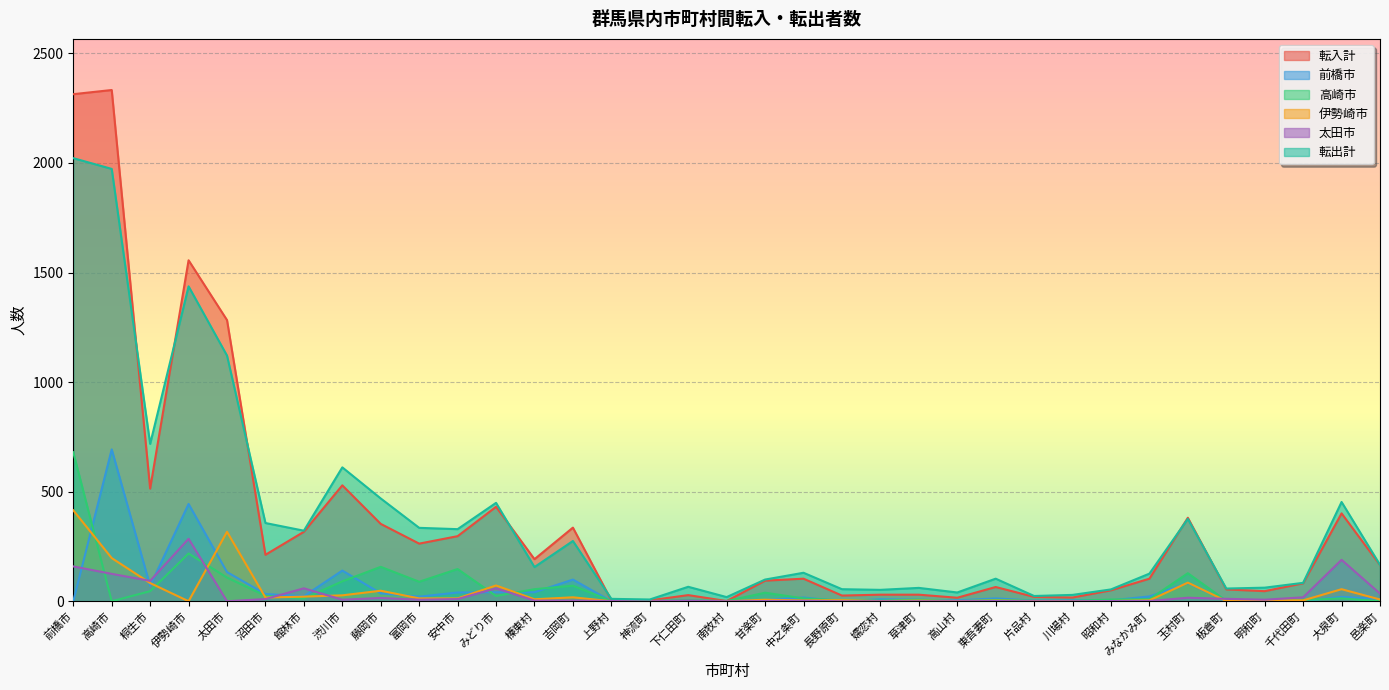

Does the chart display data point markers on the line(s)?

No